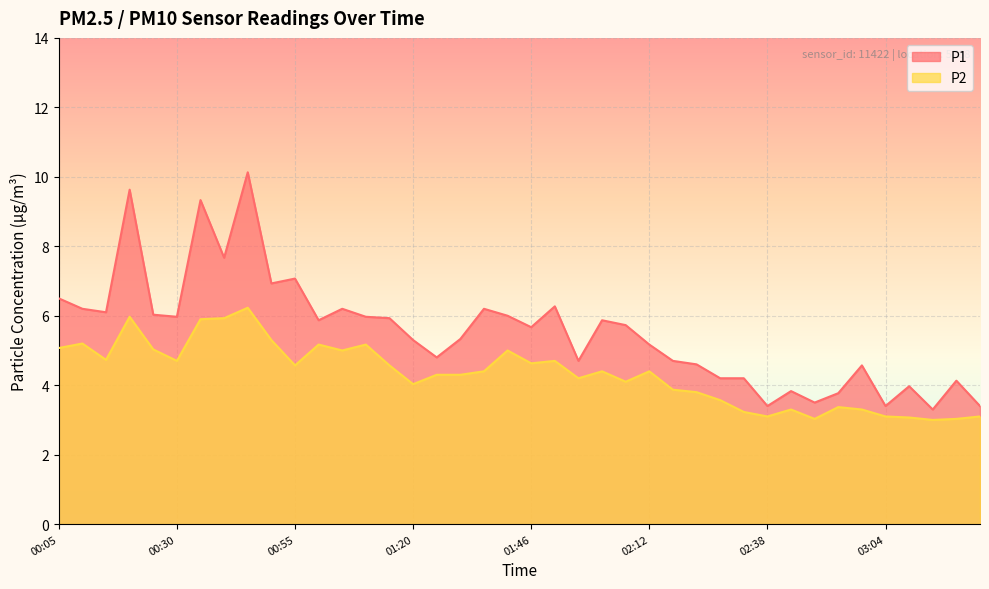

True or false: P1 and P2 intersect in this chart.

False